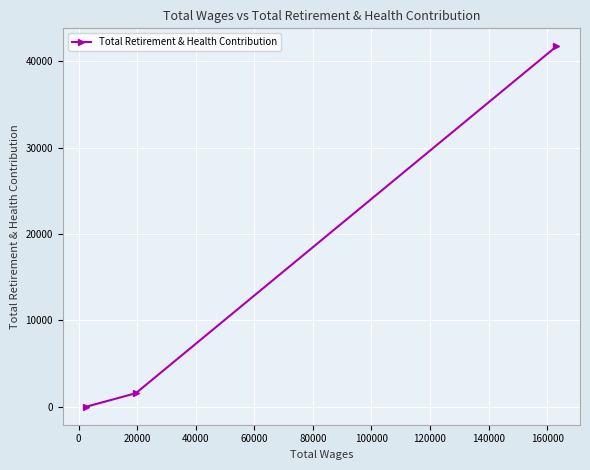

What is the maximum value shown in the chart?

41749